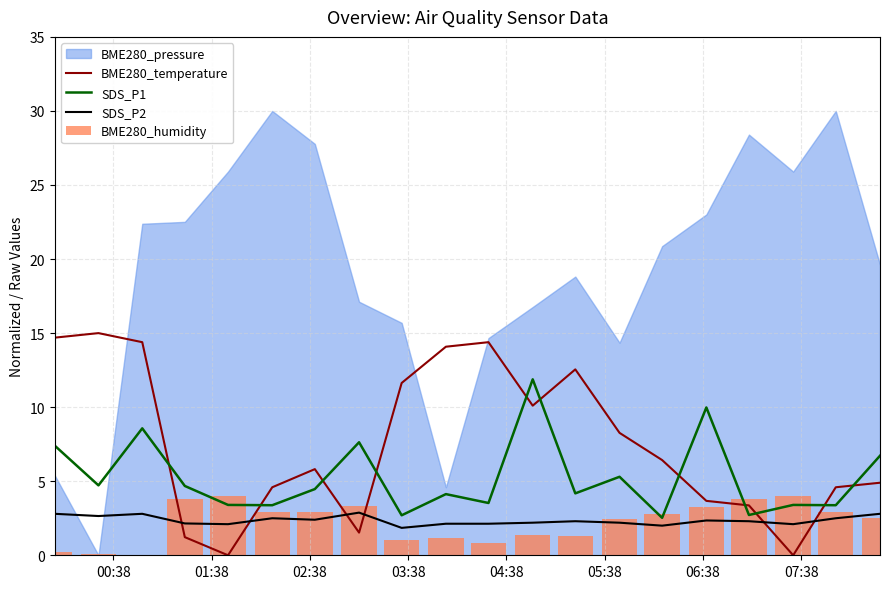

How many categories are shown in the chart?

20